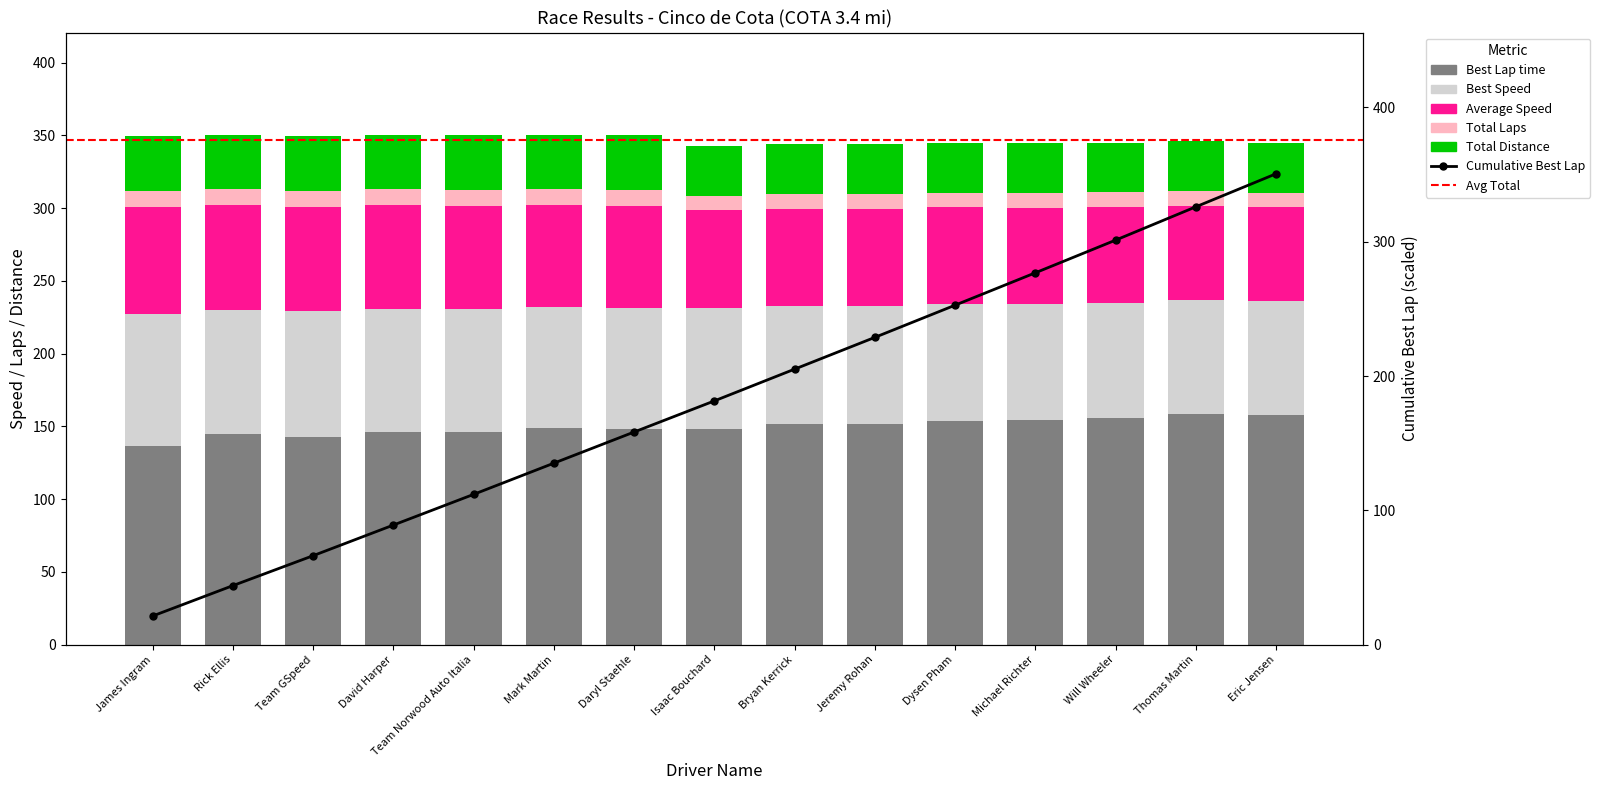

What is the maximum value shown in the chart?

158.8